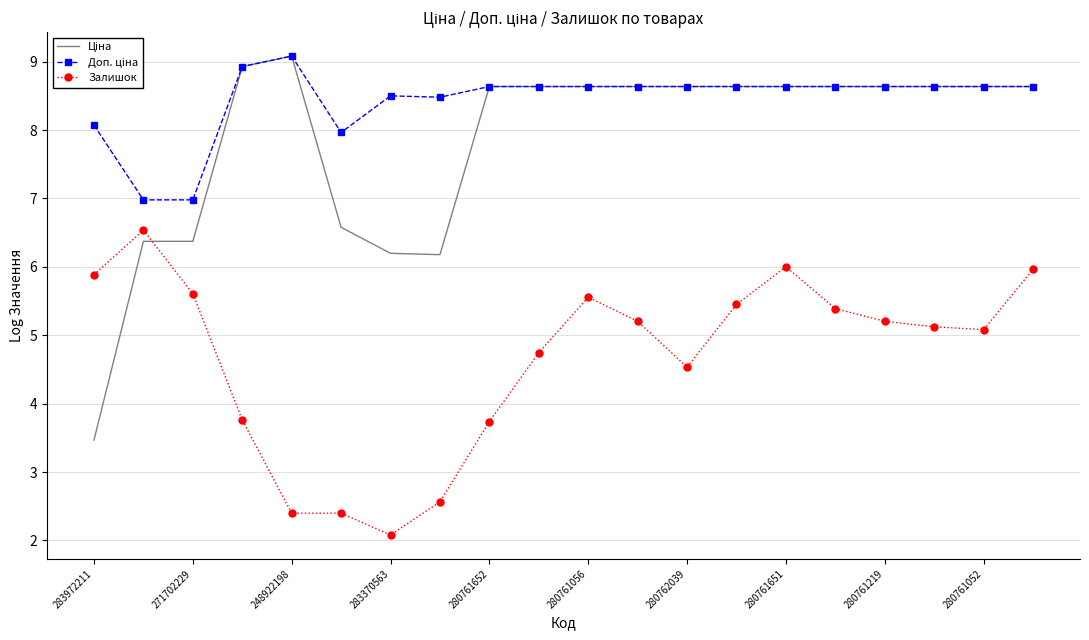

What is the maximum value for Залишок?

6.5